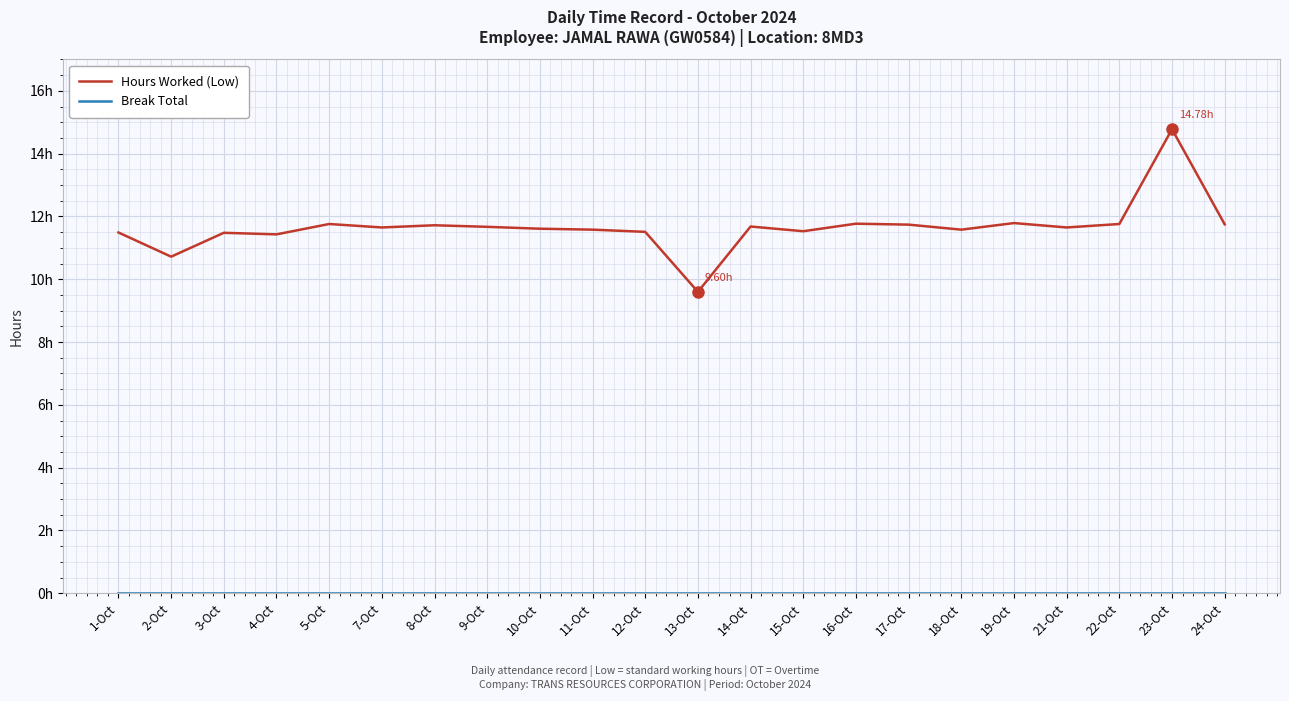

Does the chart display data point markers on the line(s)?

No